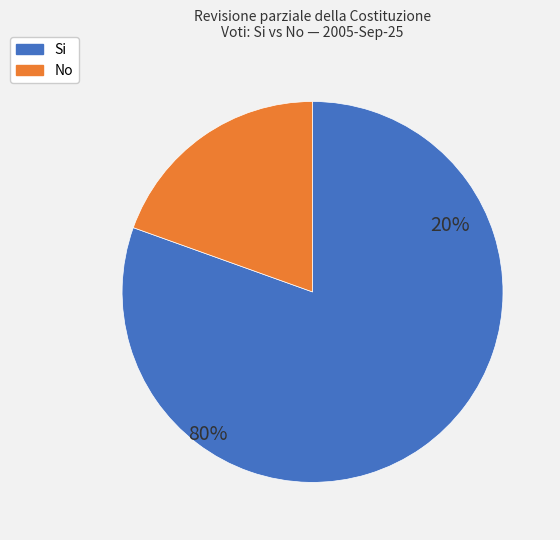

Is there a majority slice in this chart?

Yes